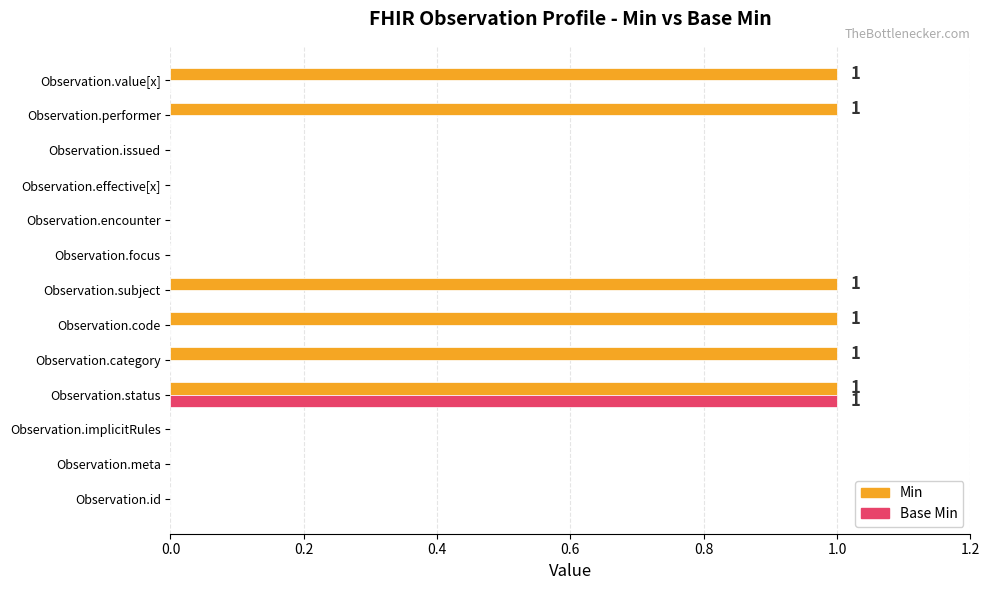

At which category is the sum across all series the highest?

Observation.status